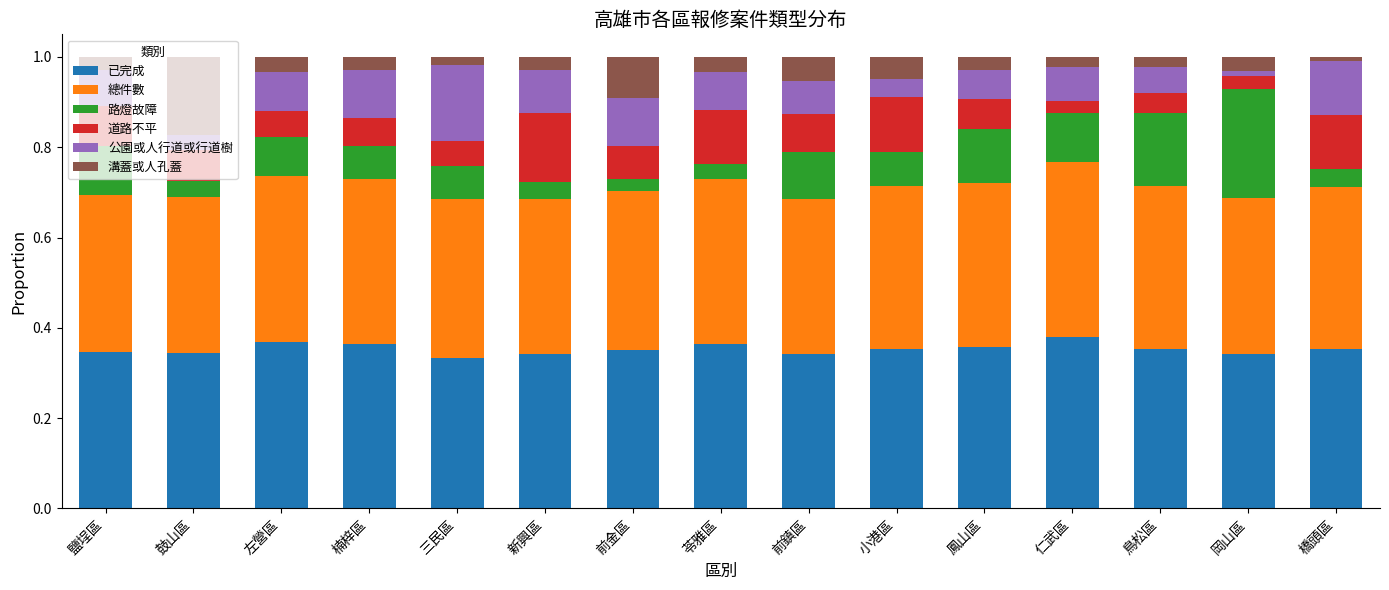

What is the total value across all series at 前金區?

1.0